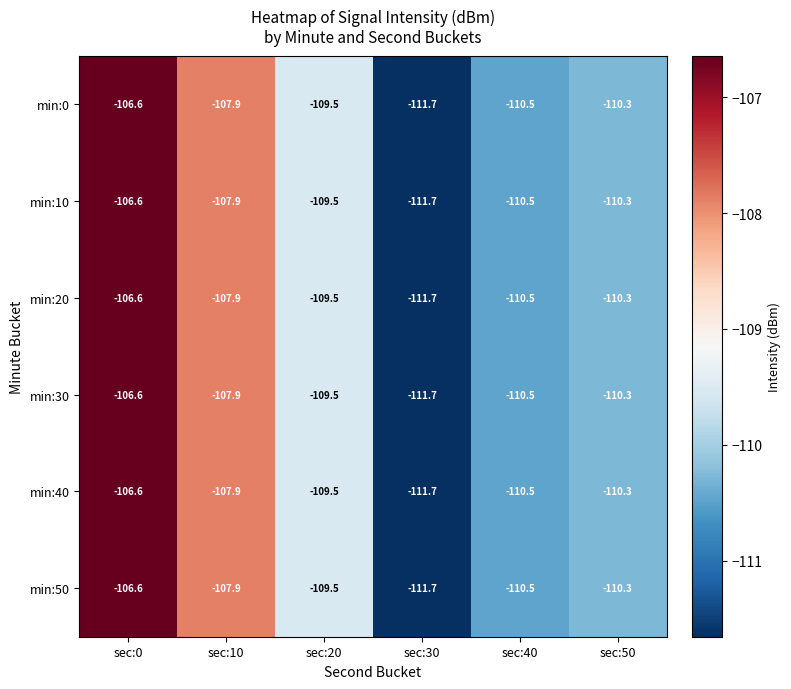

What is the minimum value for min:30?

-111.7